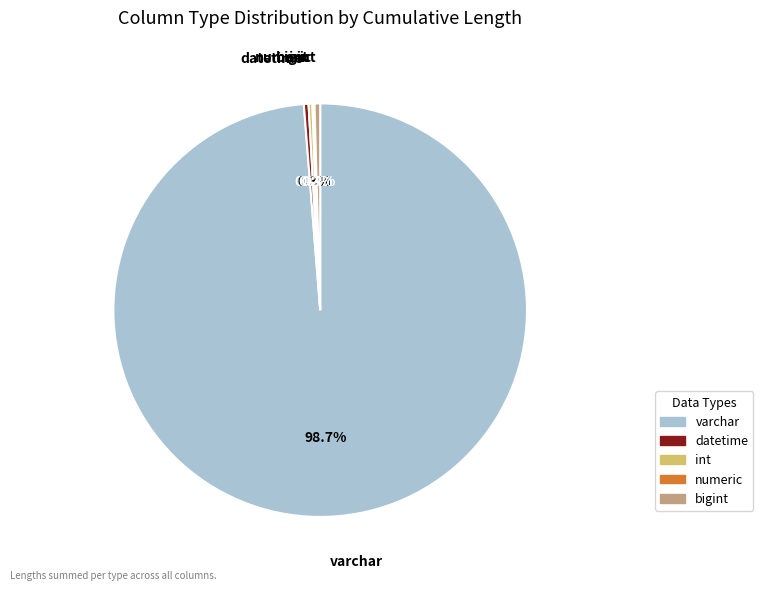

How much of the chart is everything except bigint?

99.6%